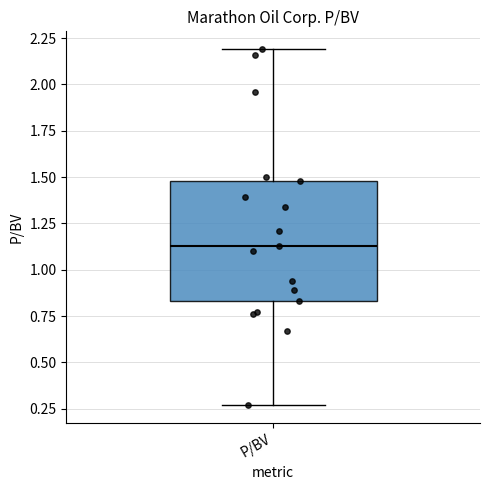

Read this box plot against the y-axis: the position of the median line, the range covered by the box, and the ends of both whiskers. The values are not printed on the chart, so give them approximately, as read against the axis.

median 1.15, box 0.85 to 1.50, whiskers 0.25 to 2.20